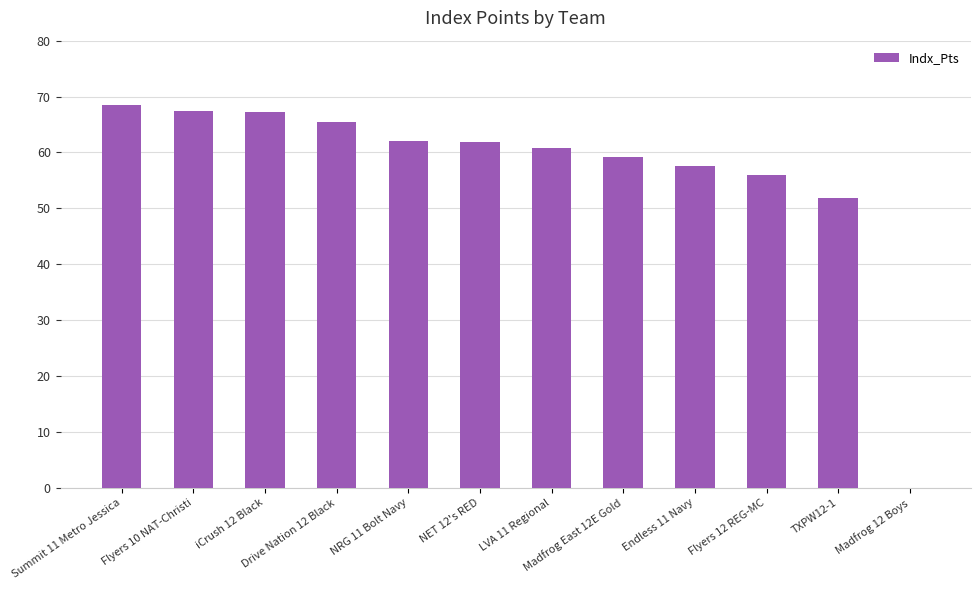

The value at Madfrog East 12E Gold is 59.1. True or false?

True